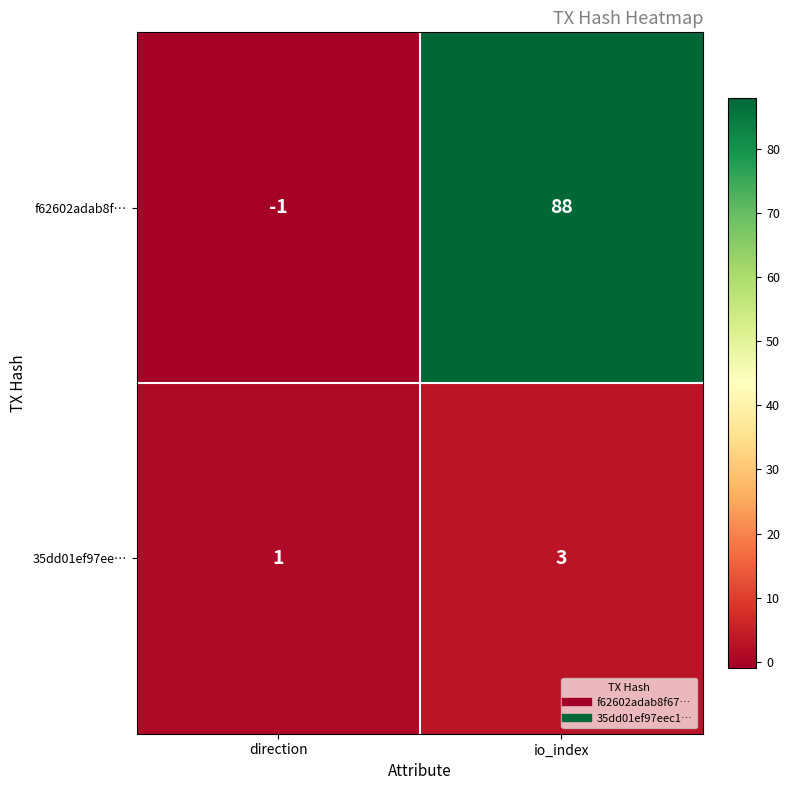

Which series changed the most between direction and io_index?

f62602adab8f…